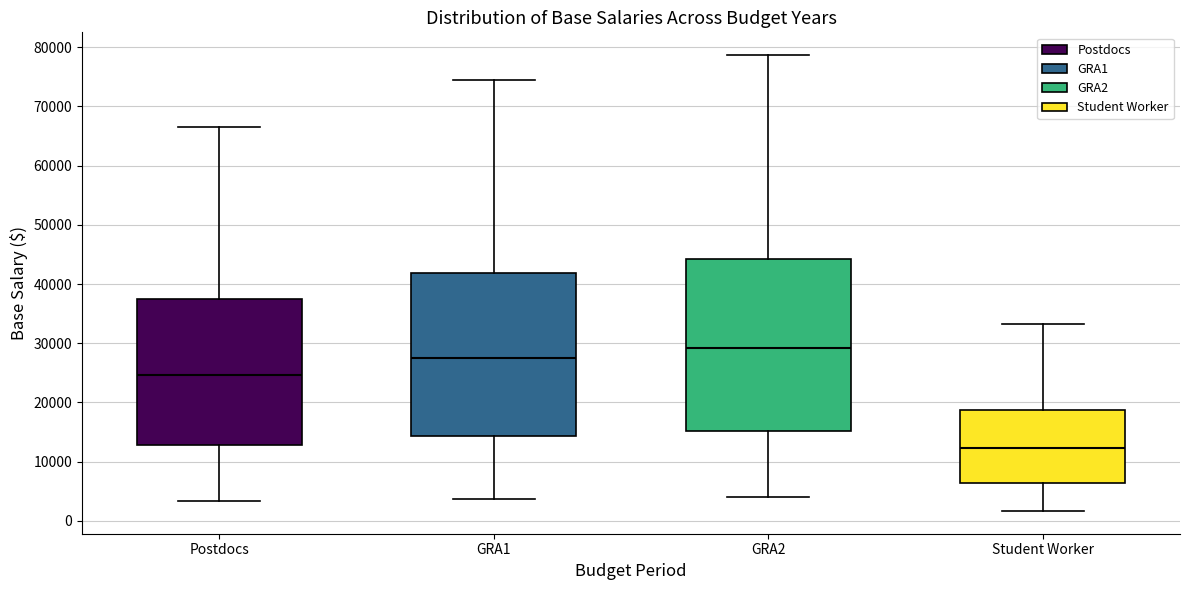

Comparing the boxes themselves (not the whiskers), which one is the tallest?

GRA2